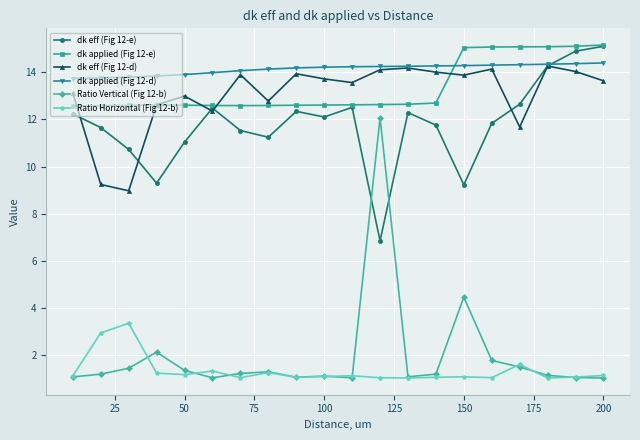

What is the average value of the dk eff (Fig 12-e) series?

11.8